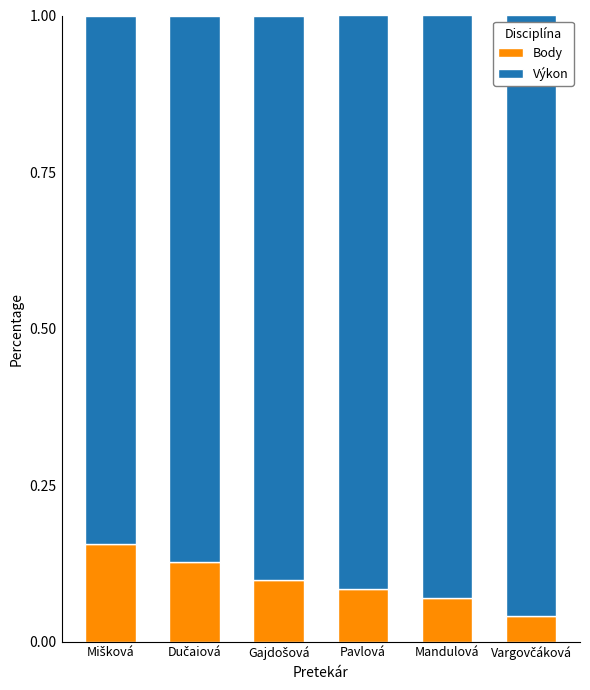

Is it true that Body equals 0.1 at Mandulová?

True